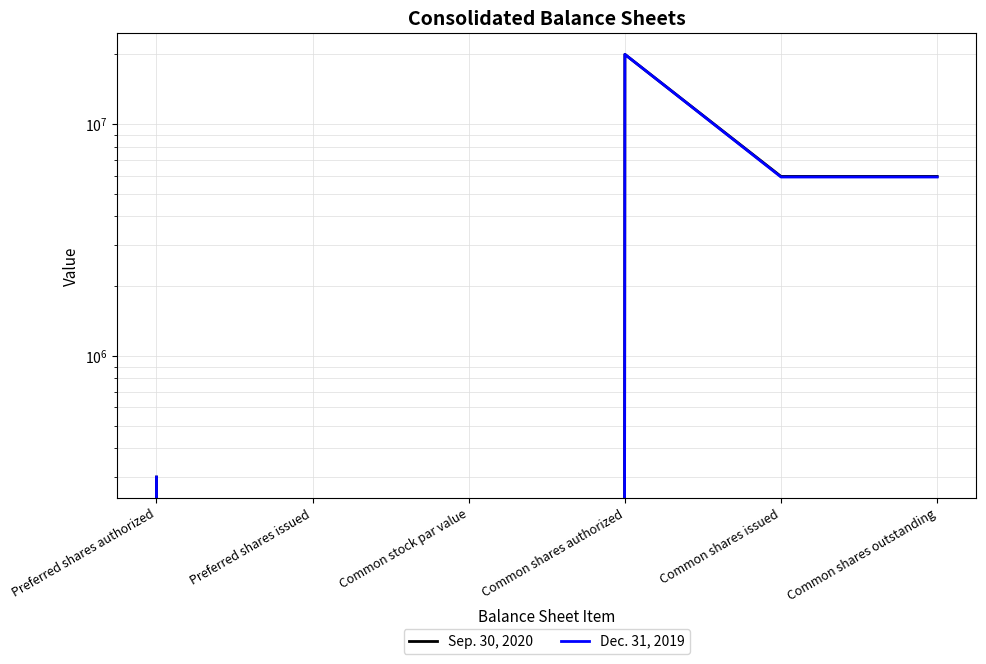

Which series has the widest spread of values?

Sep. 30, 2020